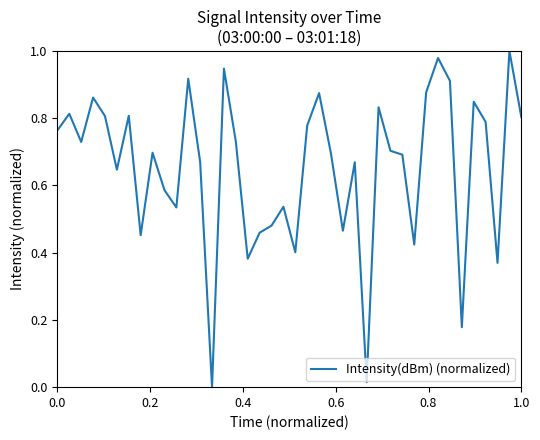

How many lines are shown in the chart?

1